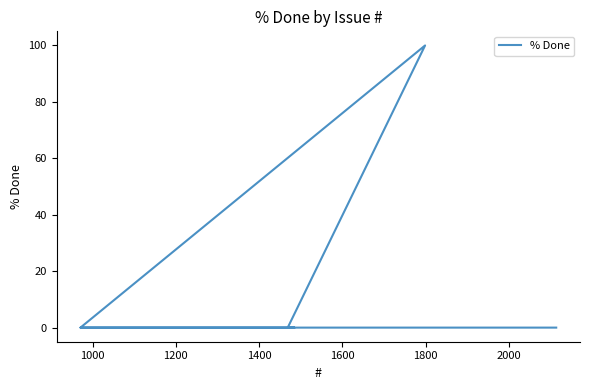

What is the average value?

10